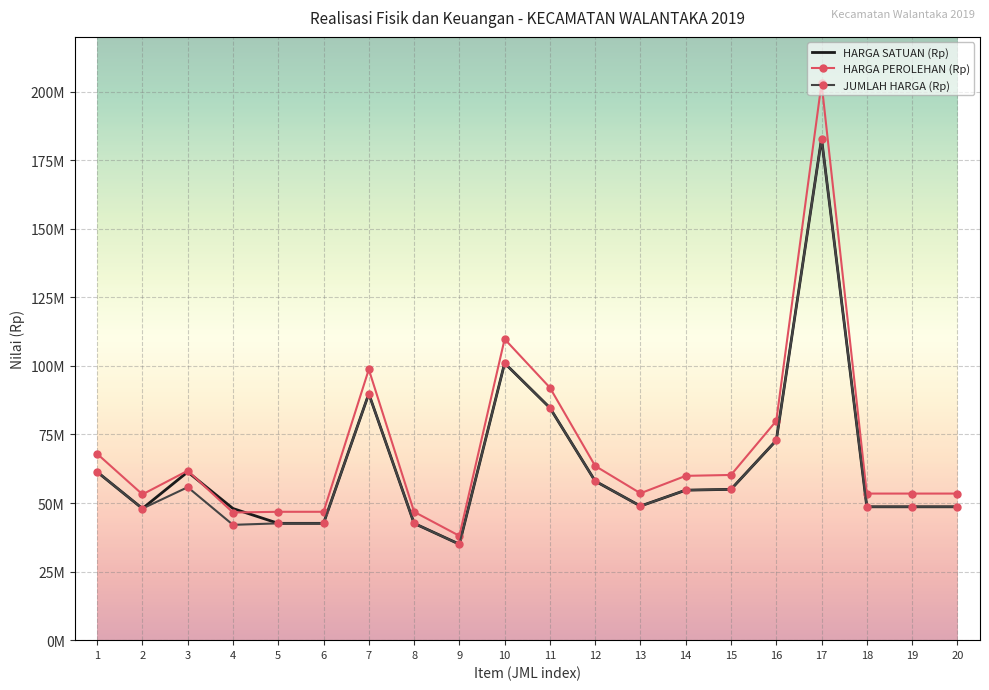

What are all the series names shown in the legend?

HARGA SATUAN (Rp), HARGA PEROLEHAN (Rp), JUMLAH HARGA (Rp)